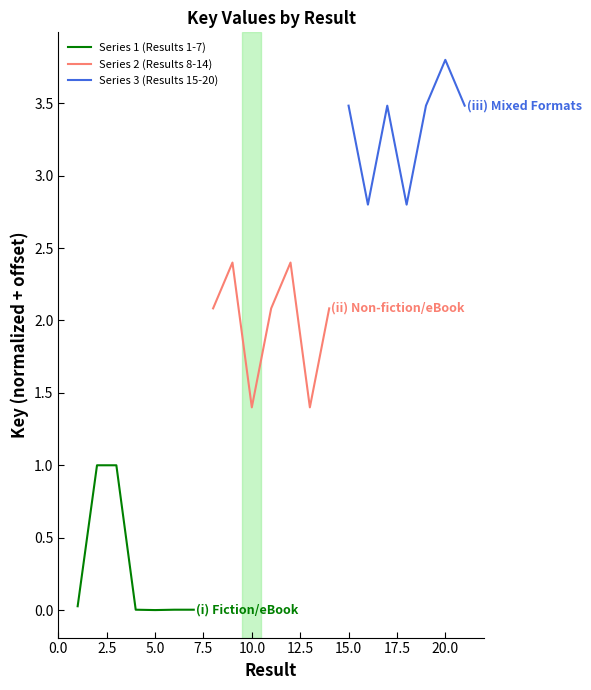

What is the highest value of the Series 1 (Results 1-7) series?

1.0